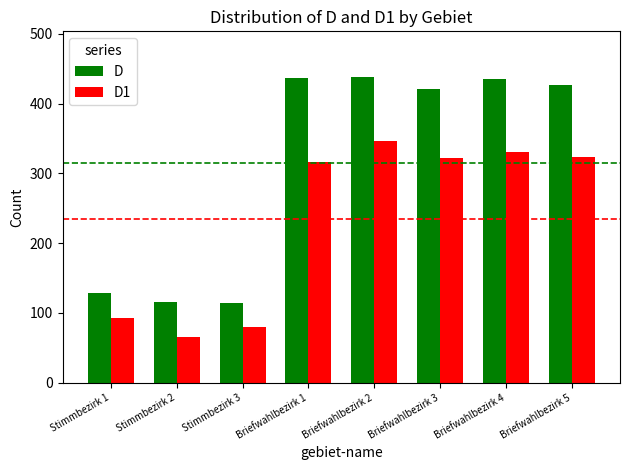

What is the value of the D bar at the 4th from the left?

437